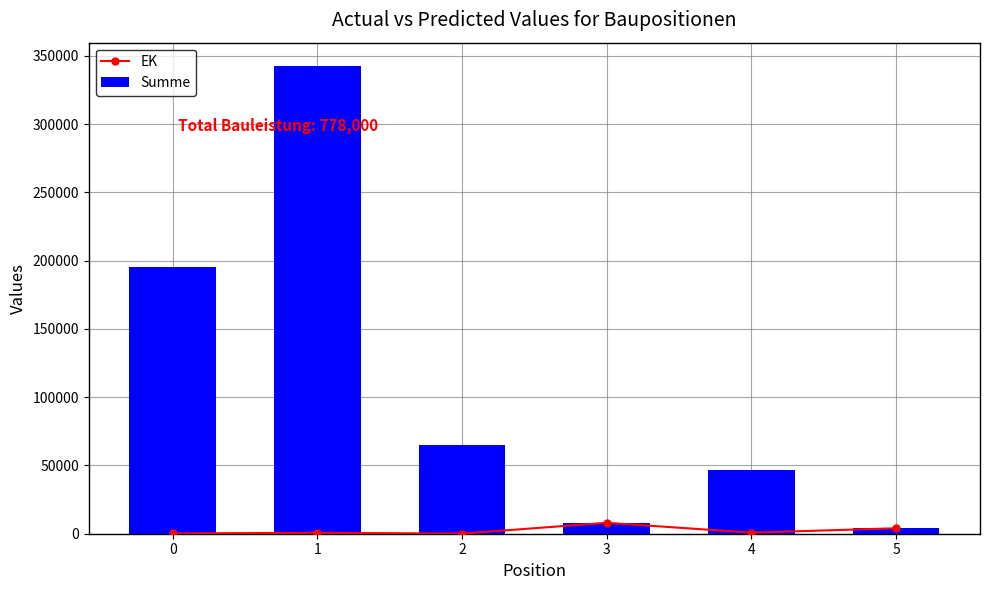

List the series in order of their overall mean, lowest first.

EK, Summe